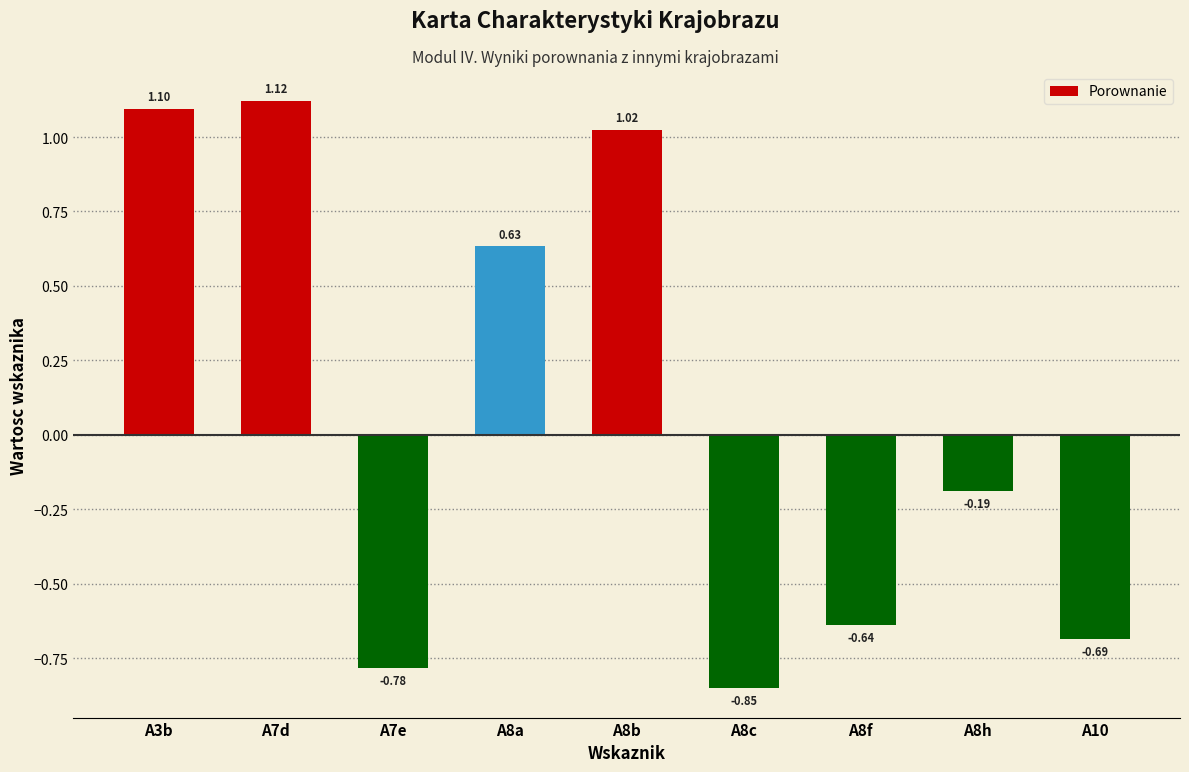

Rank the categories by value from highest to lowest.

A7d, A3b, A8b, A8a, A8h, A8f, A10, A7e, A8c